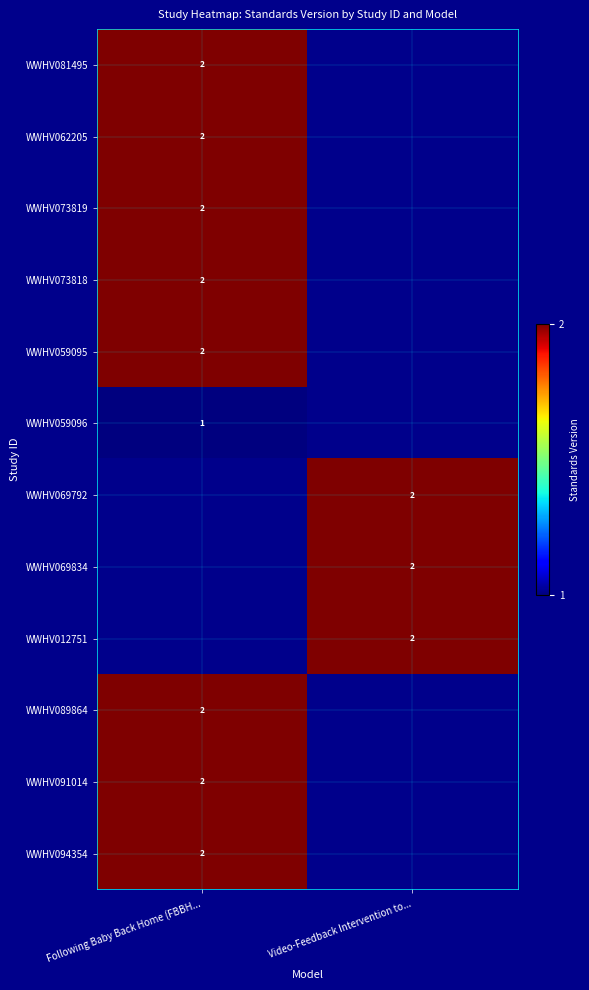

Which label corresponds to the smallest value in the chart?

Following Baby Back Home (FBBH...